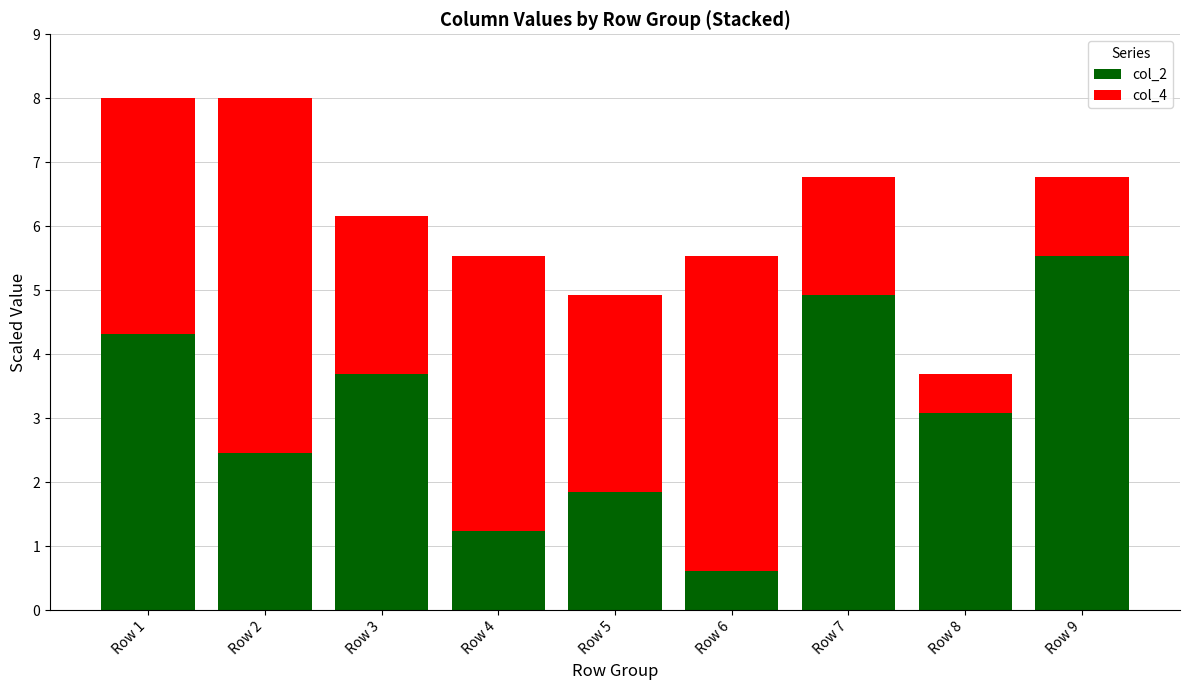

What is the value of the col_2 bar at the 6th from the left?

0.6